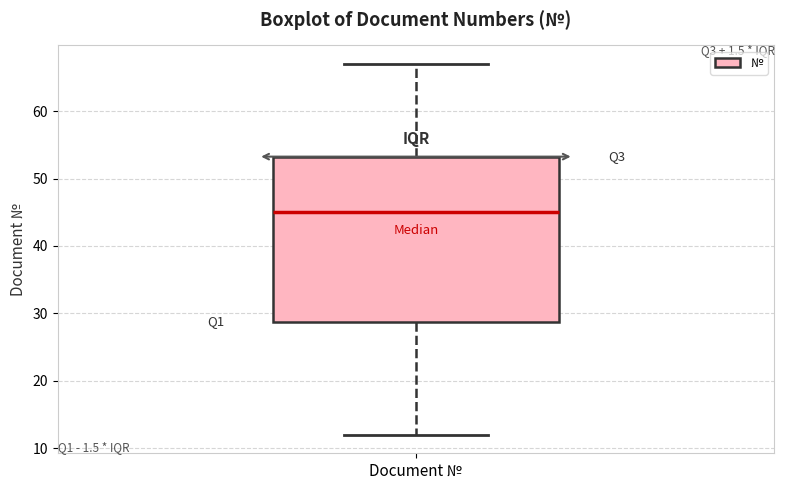

Read this box plot against the y-axis: the position of the median line, the range covered by the box, and the ends of both whiskers. The values are not printed on the chart, so give them approximately, as read against the axis.

median 45, box 29 to 53, whiskers 12 to 67